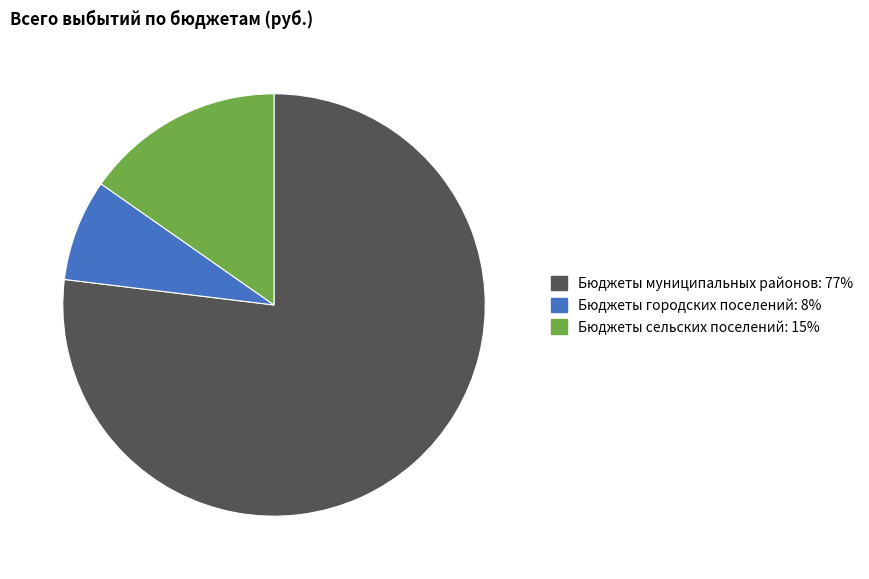

What is the largest slice in the pie chart?

Бюджеты муниципальных районов